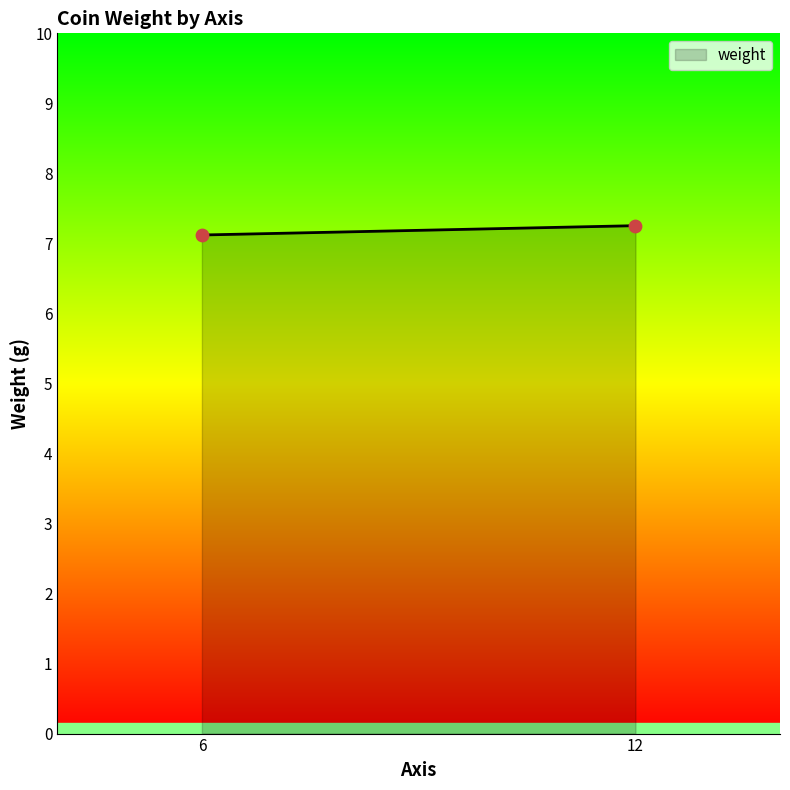

What Y value in the scatter plot is closest to 7?

7.1